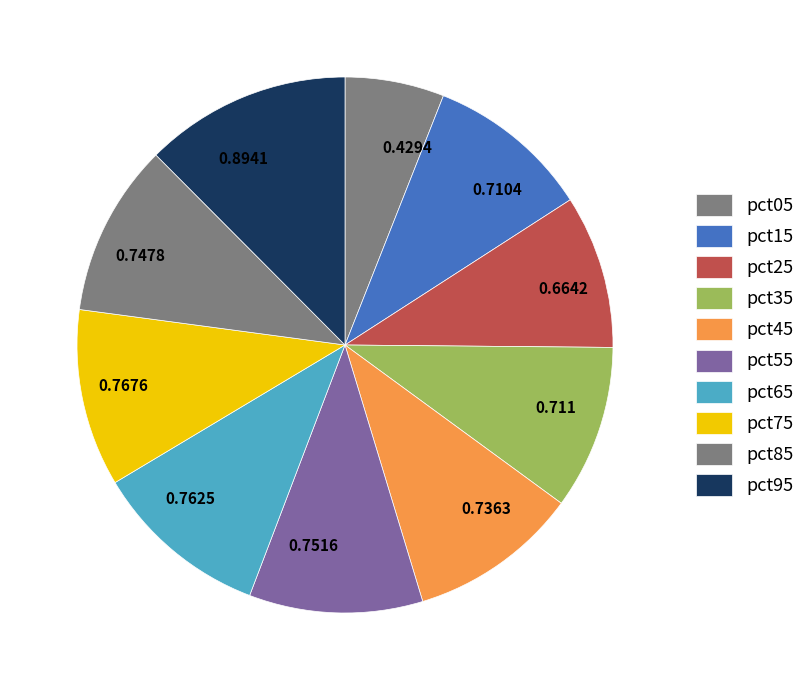

Which slice is the largest?

pct95